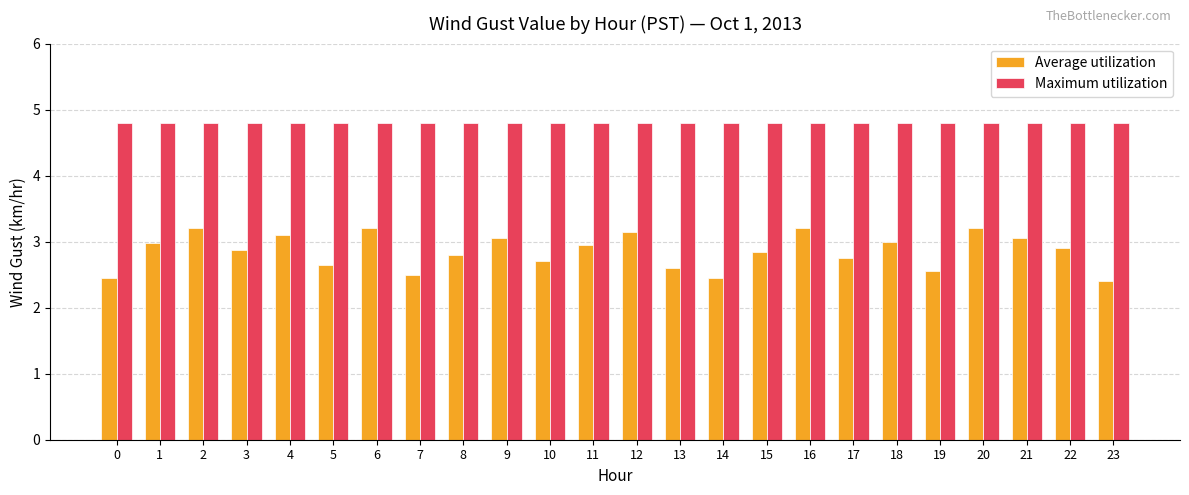

Count the number of categories in the chart.

24